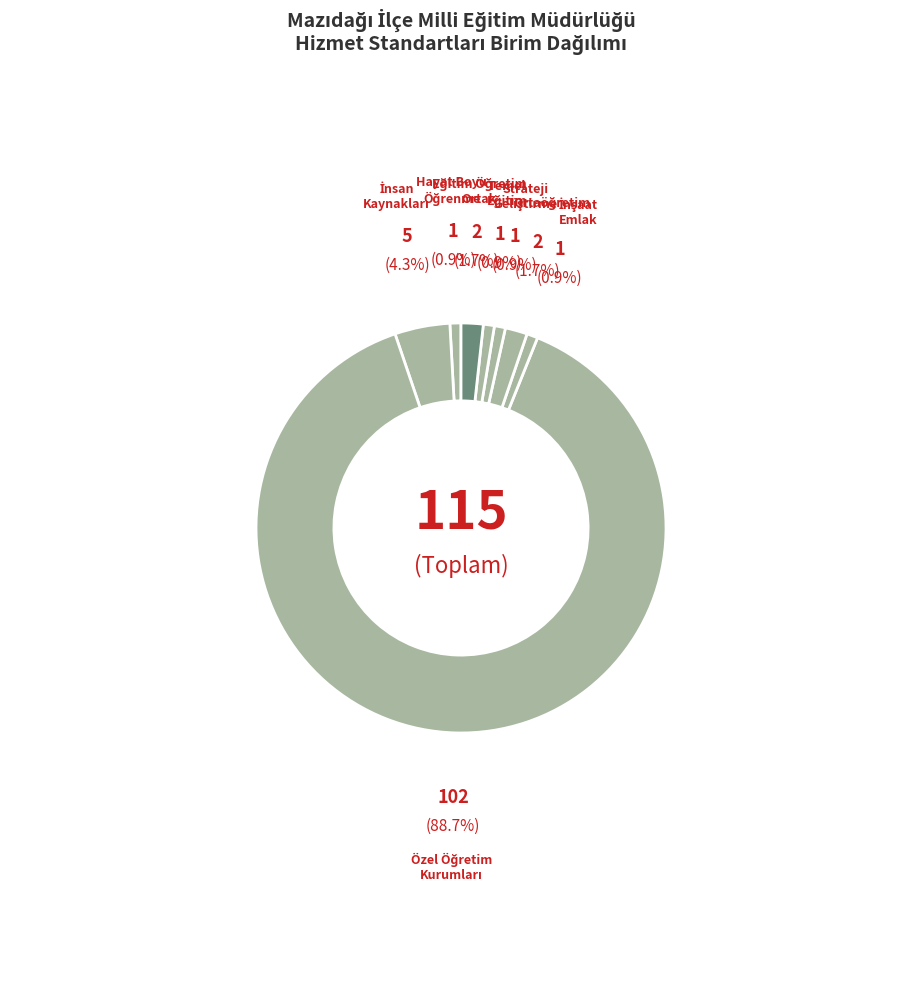

Is there a majority slice in this chart?

Yes